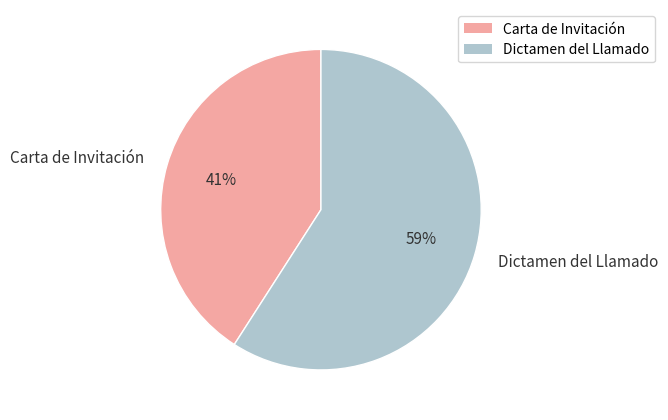

The Dictamen del Llamado slice represents 59% of the pie. True or false?

True